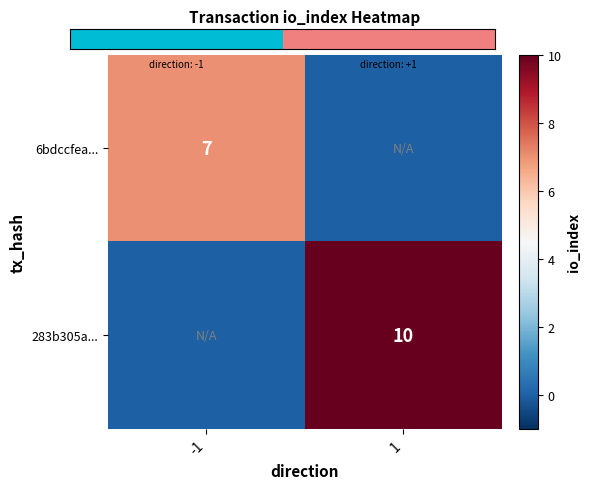

The value of 283b305a... at 1 is 4. True or false?

False